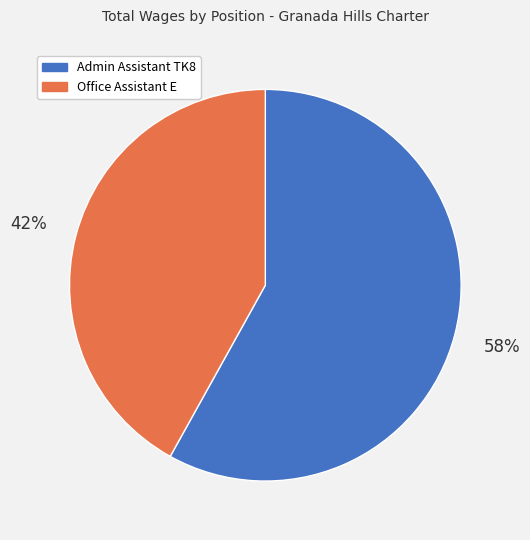

What is the largest slice in the pie chart?

Admin Assistant TK8